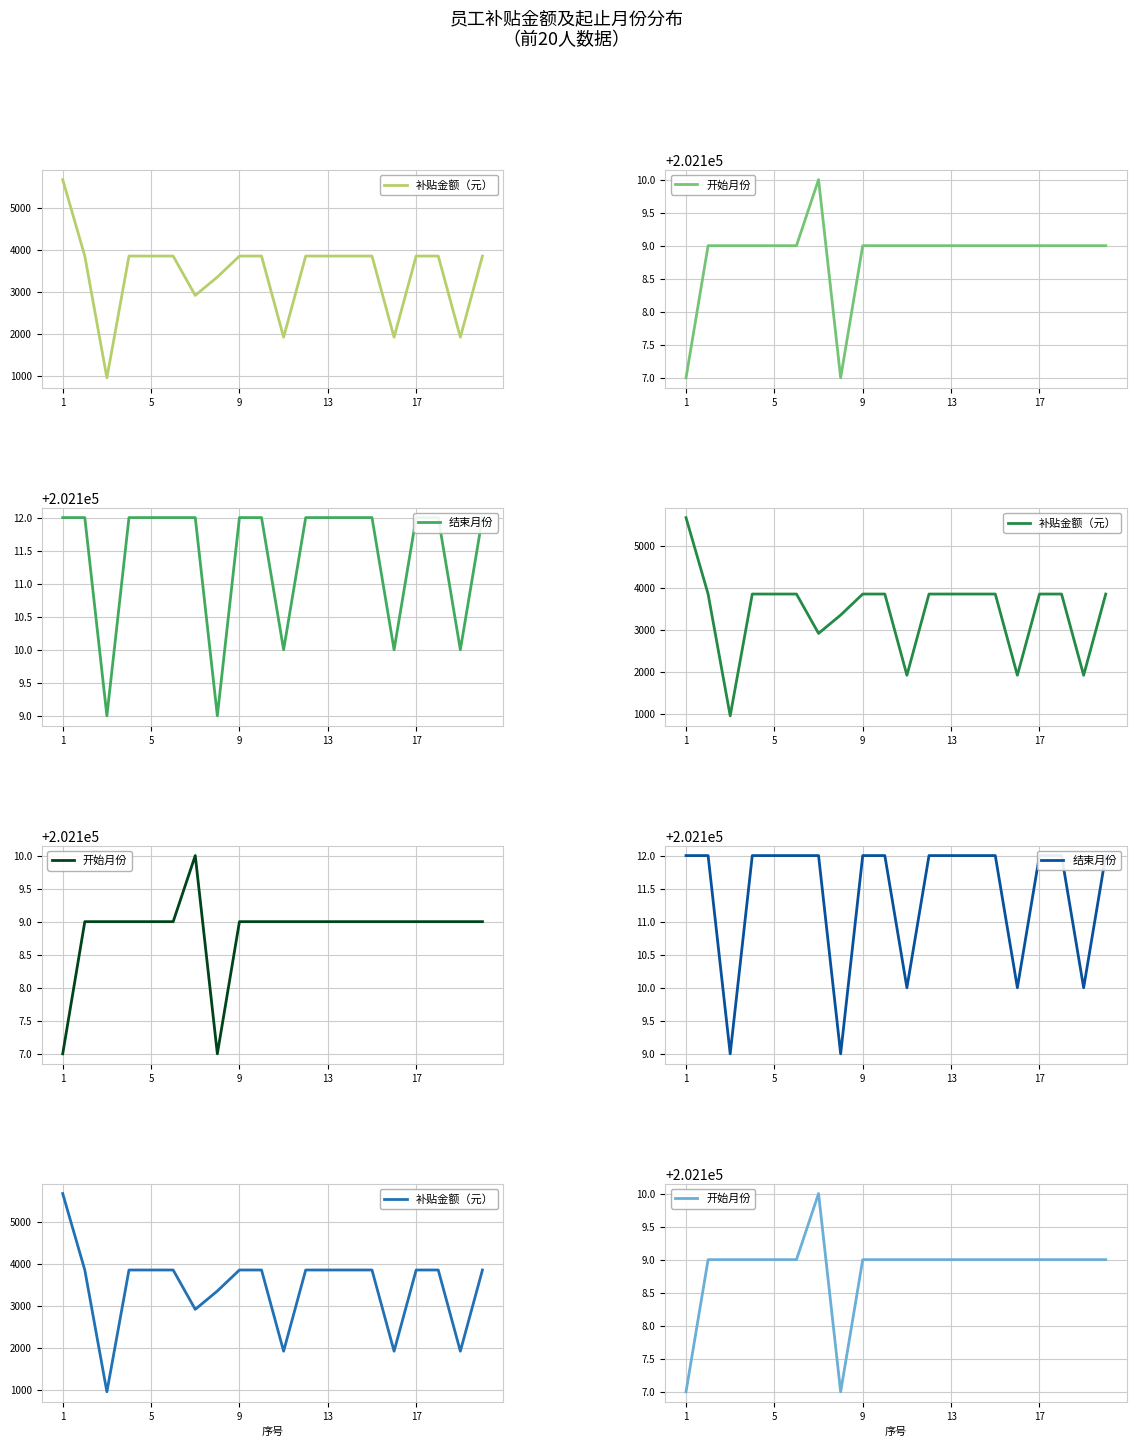

True or false: 开始月份 and 结束月份 intersect in this chart.

False